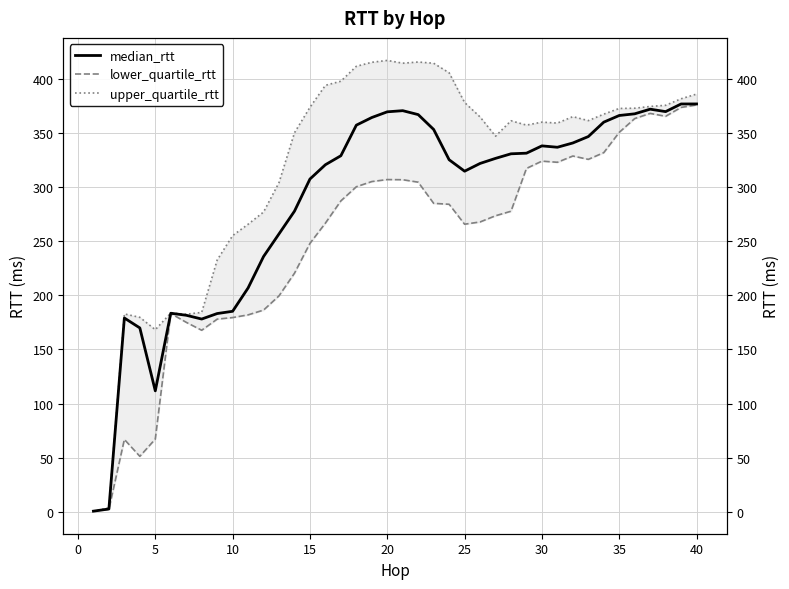

What is the difference between the second highest and second lowest values in the upper_quartile_rtt series?

412.4